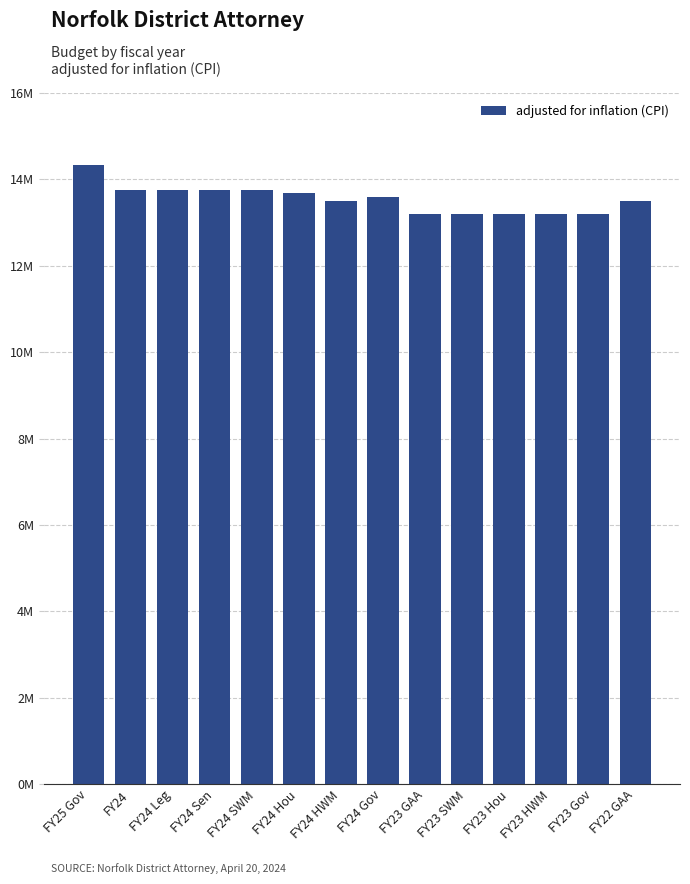

What position from the left is FY24 Gov?

8